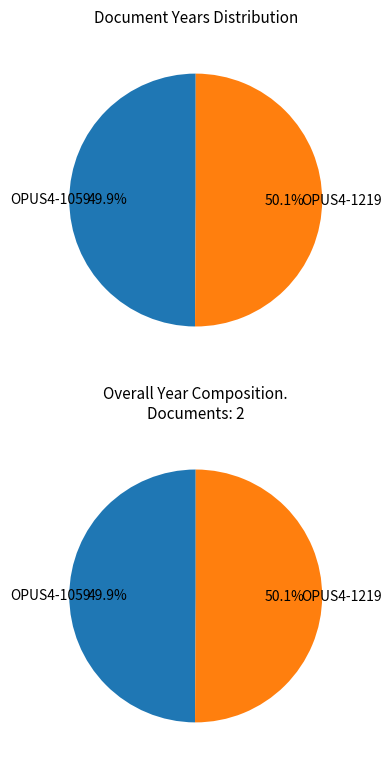

Combined, do OPUS4-1059 and OPUS4-1219 account for over 50%?

Yes